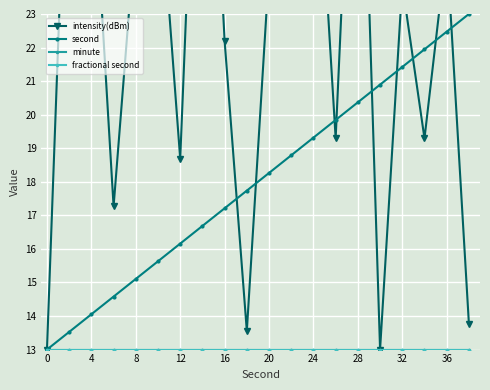

Is this an area chart (filled region under the line)?

No